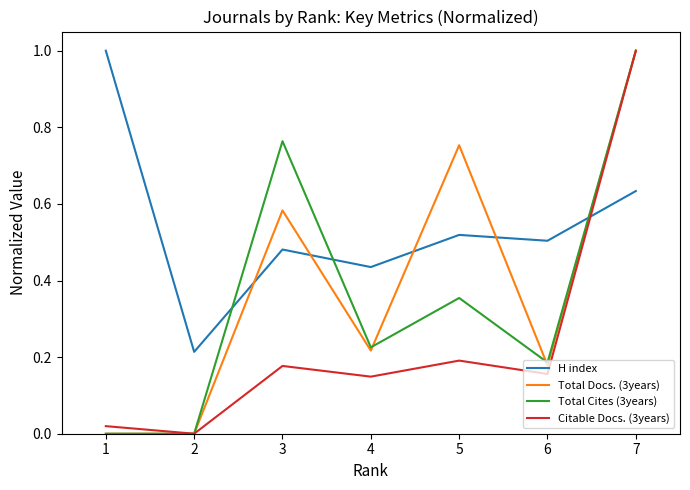

At which label does Total Cites (3years) reach its peak?

7